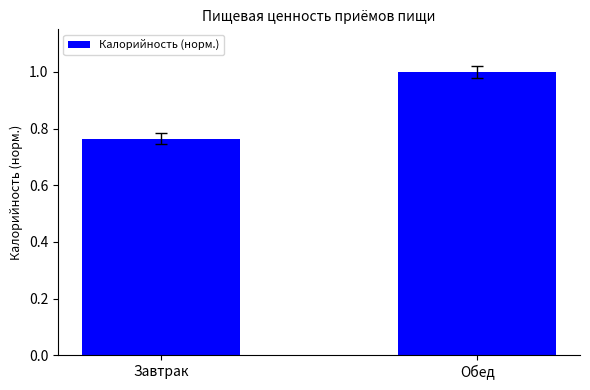

Is it true that the value at Обед is 1.0?

True